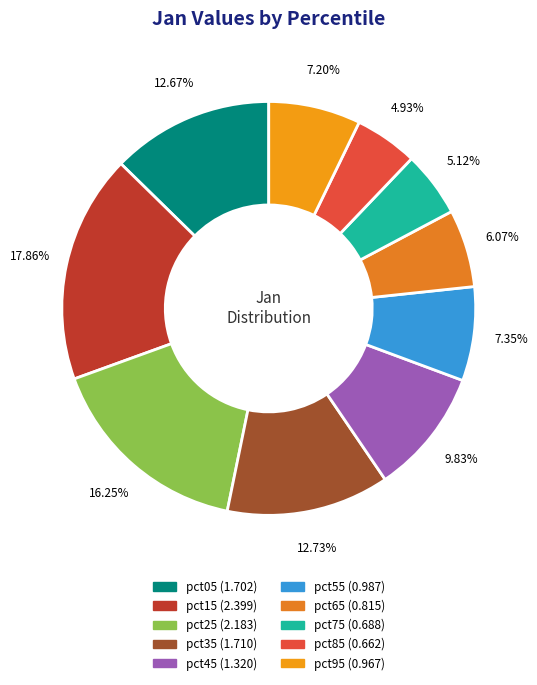

Between pct65 and pct45, which is larger?

pct45